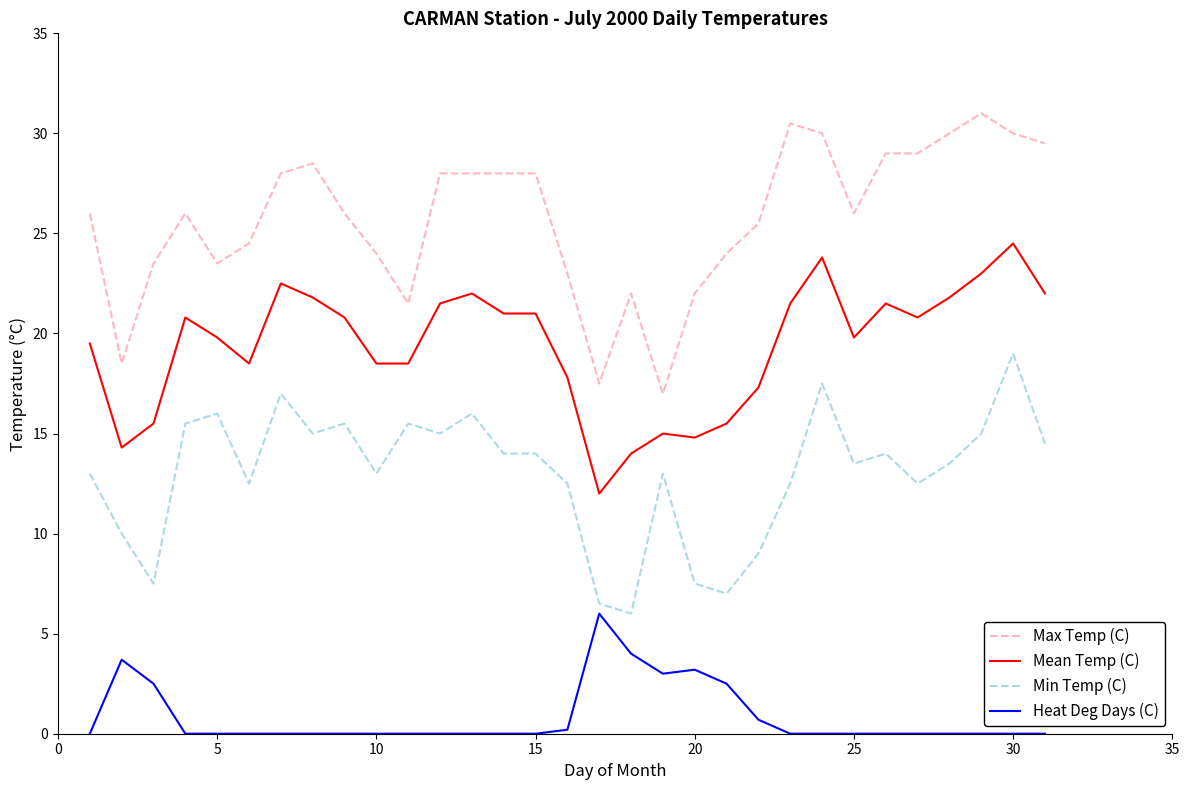

Which series has the largest total across all categories?

Max Temp (C)